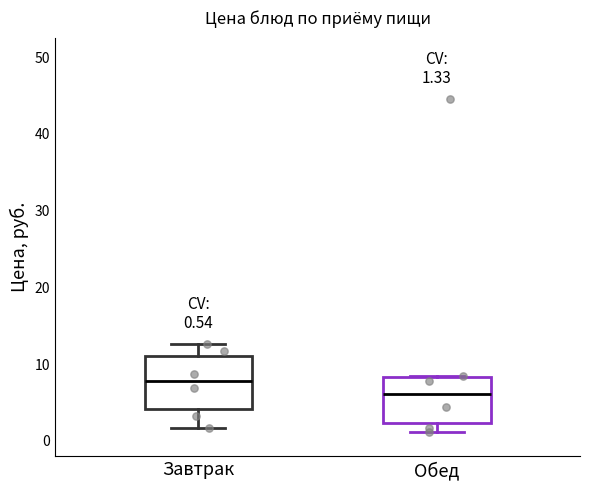

Which box has the highest median line?

Завтрак